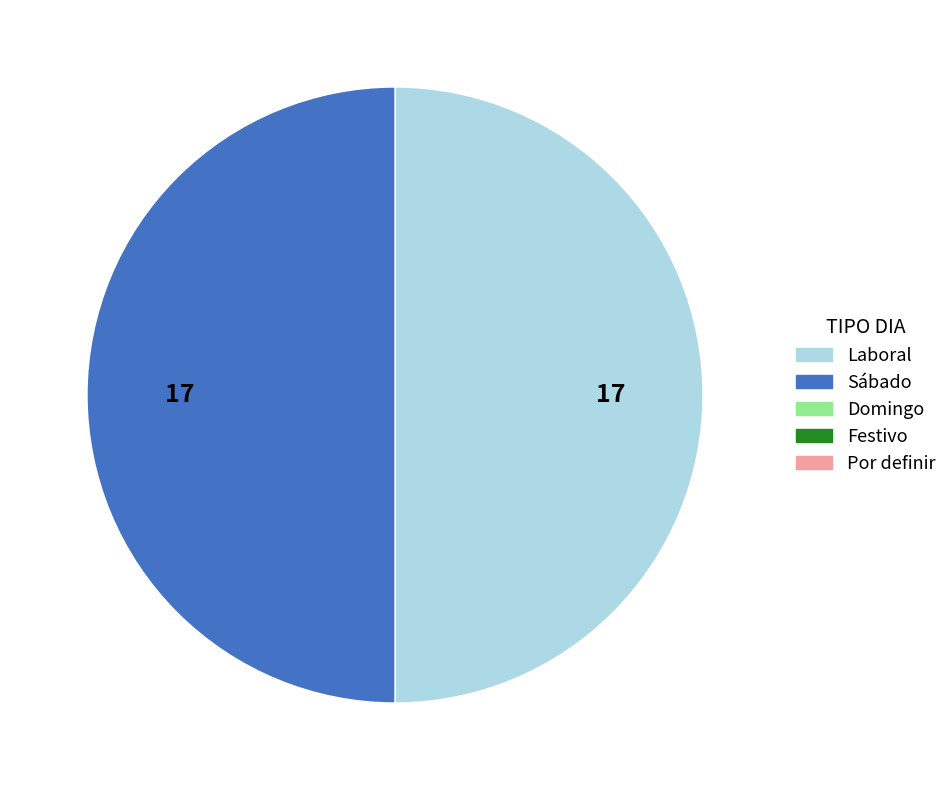

How many segments does this pie chart have?

2